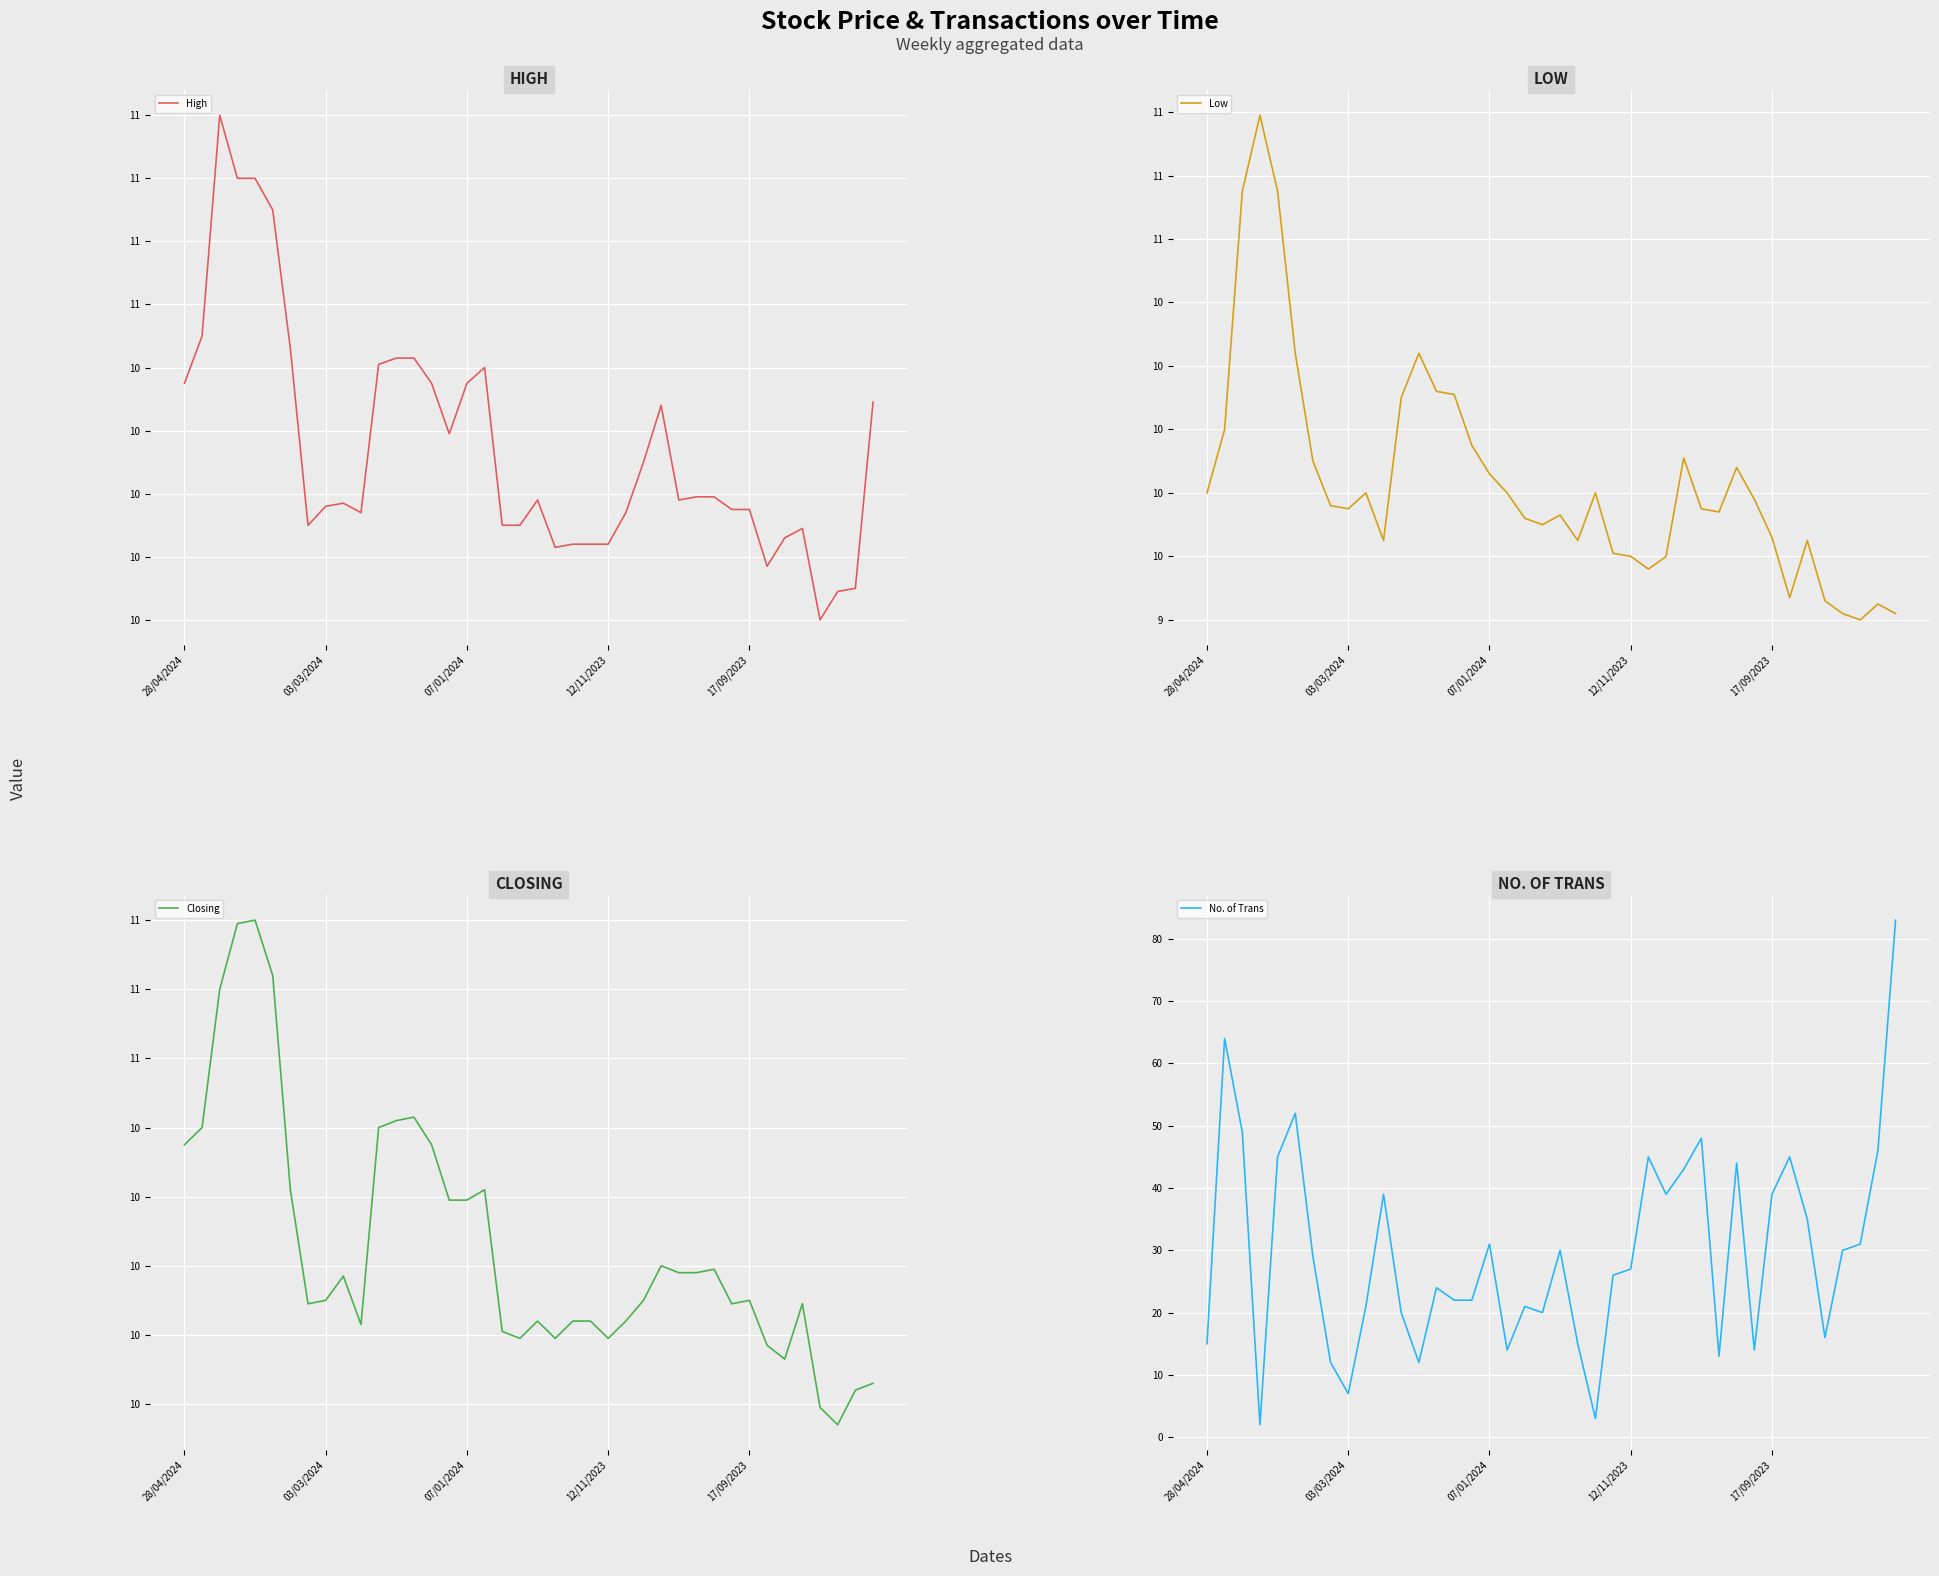

What is the maximum value for No. of Trans?

83